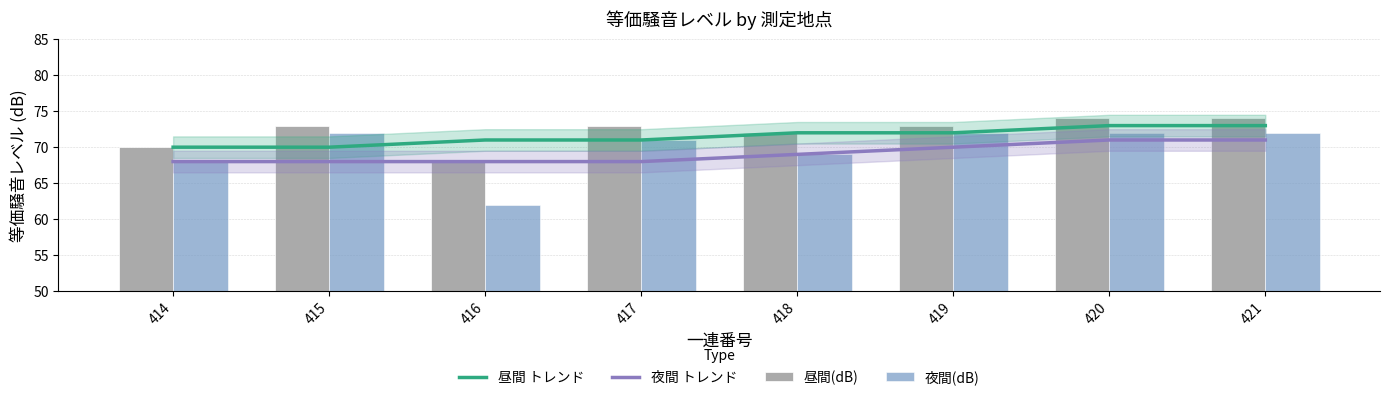

How many data points does each series have?

8